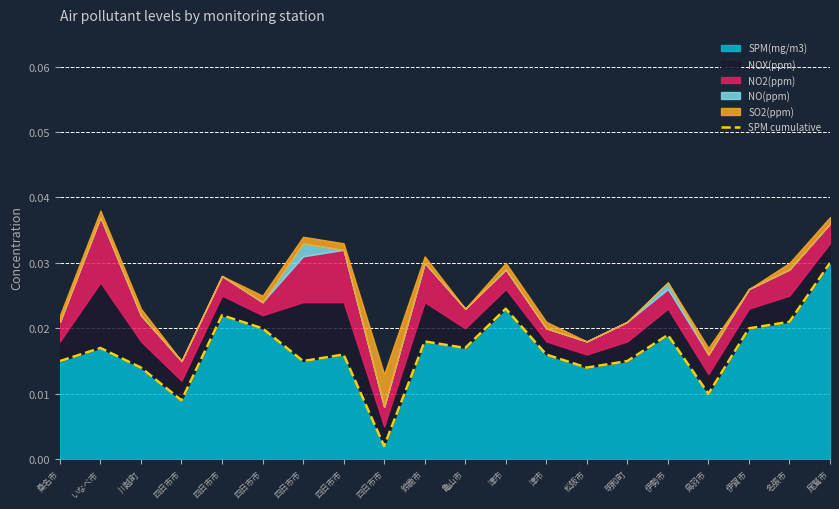

Rank the categories by value from lowest to highest.

四日市市, 四日市市, 鳥羽市, 川越町, 松阪市, 桑名市, 四日市市, 明和町, 四日市市, 津市, いなべ市, 亀山市, 鈴鹿市, 伊勢市, 四日市市, 伊賀市, 名張市, 四日市市, 津市, 尾鷲市